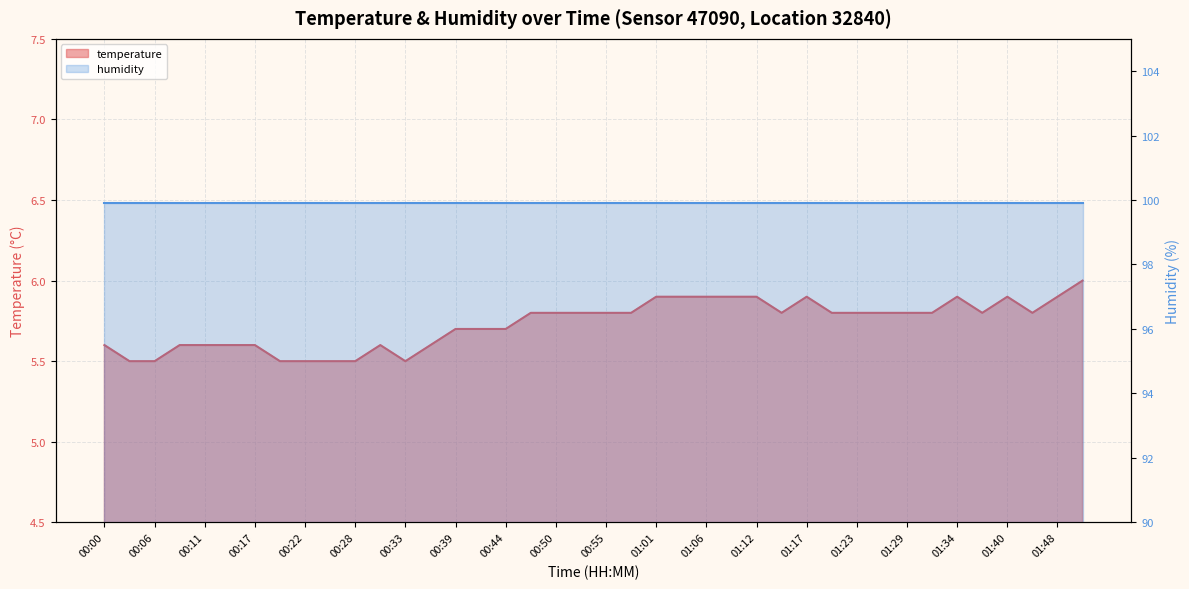

What is the maximum value shown in the chart?

6.0